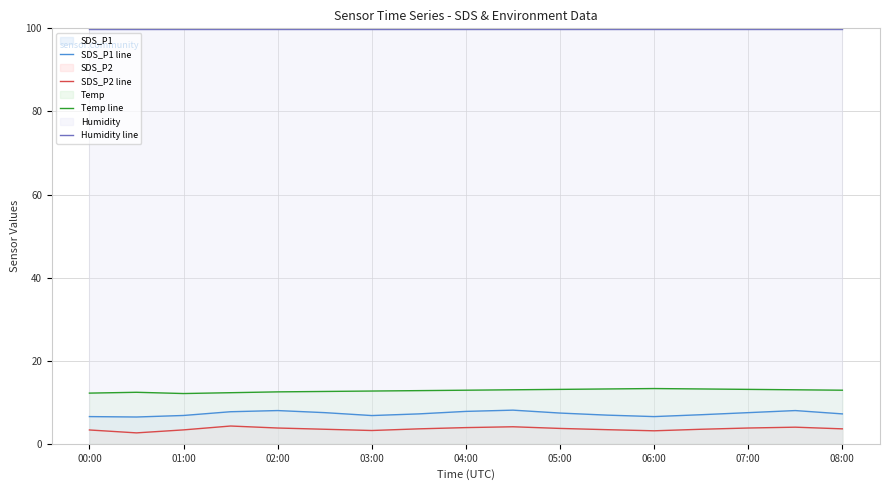

What is the spread (max minus min) of values at 04:00?

96.0